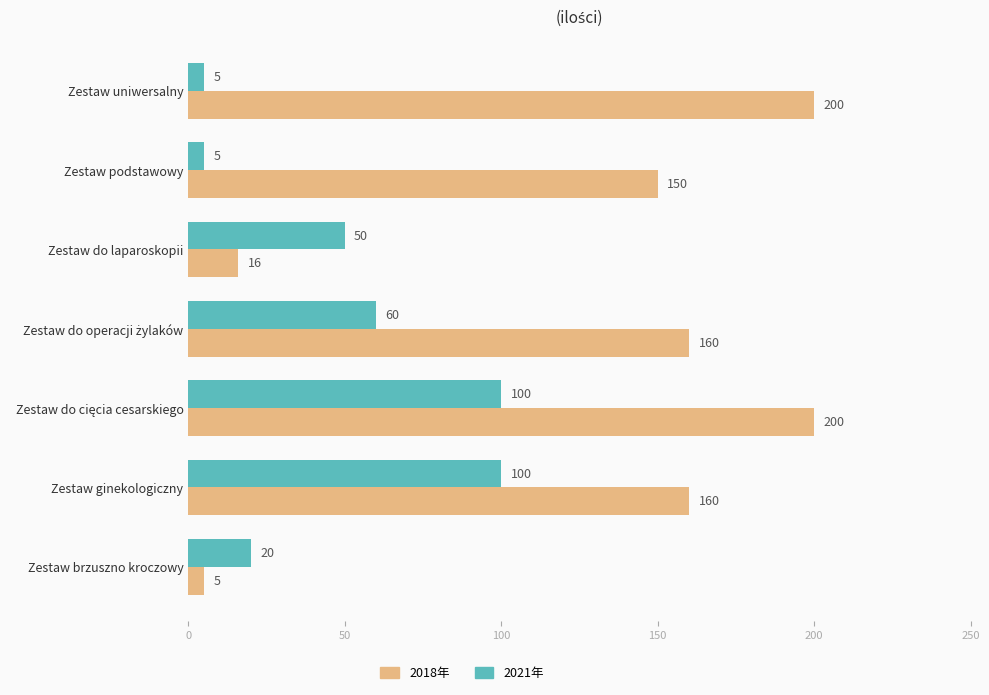

Rank the series by their average value, from highest to lowest.

2018年, 2021年